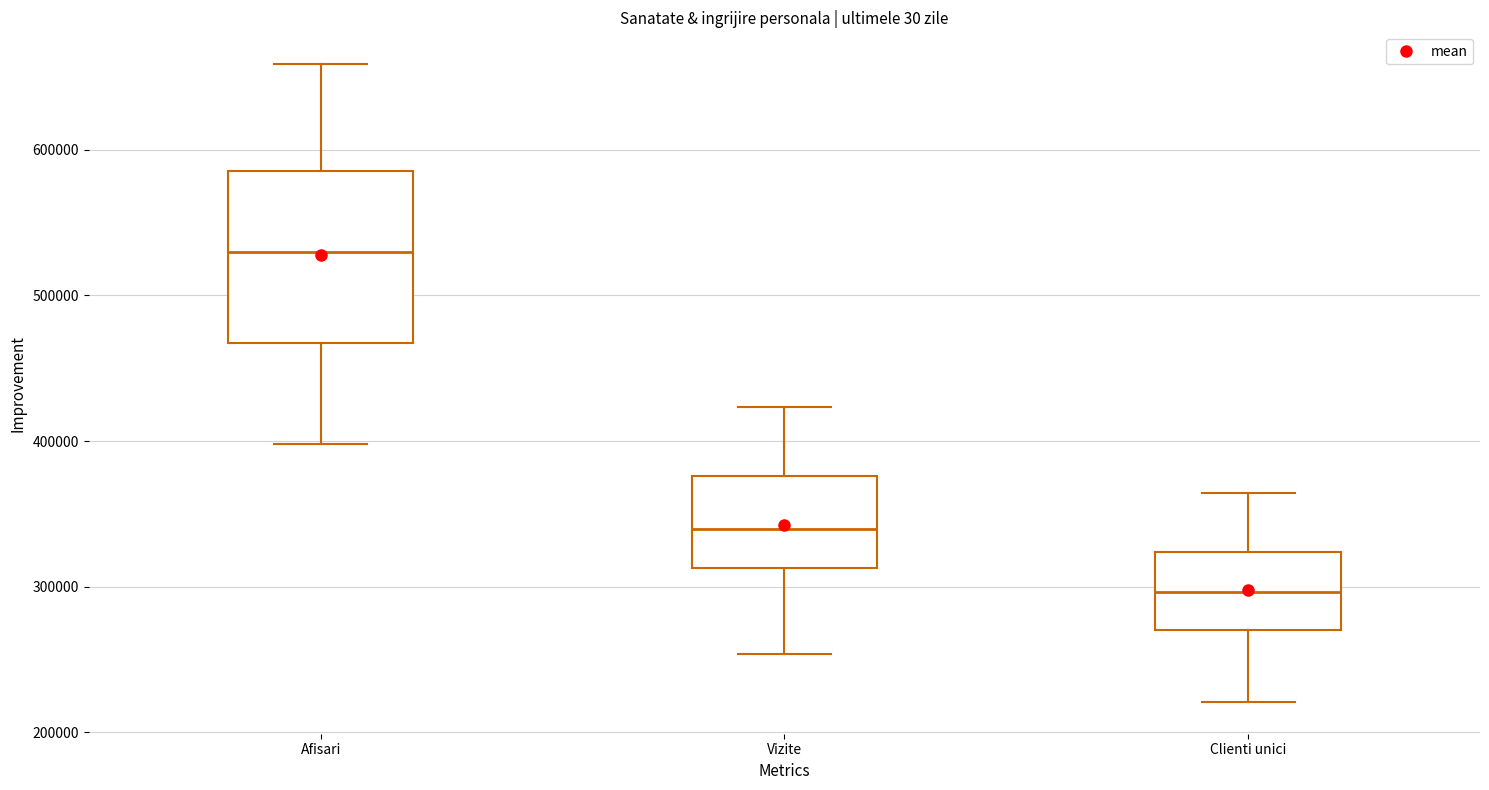

Where does the lower whisker of the box for Afisari end on the y-axis? The values are not printed on the chart, so give them approximately, as read against the axis.

400000